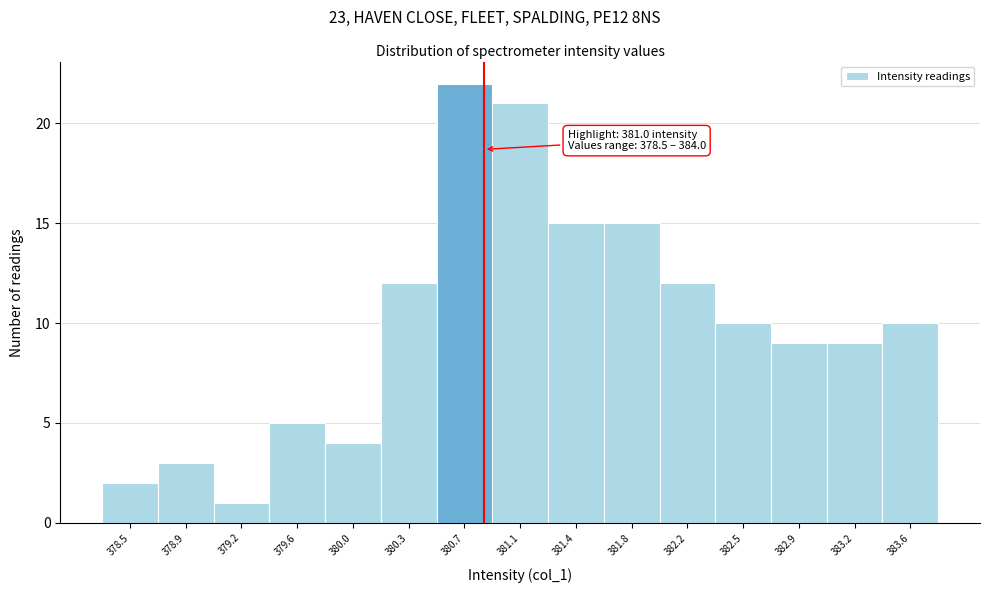

Reading left to right, extract all data points from this chart.

2	3	1	5	4	12	22	21	15	15	12	10	9	9	10